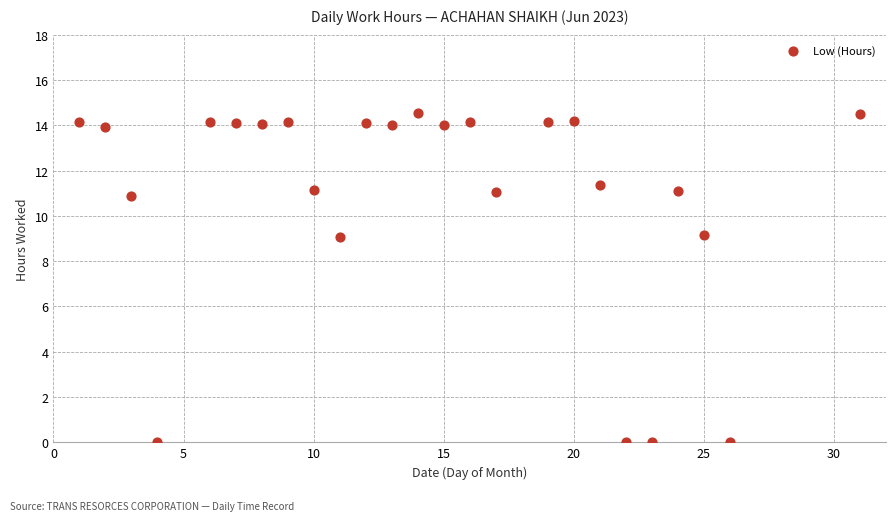

What is the range of X values (max minus min)?

30.0